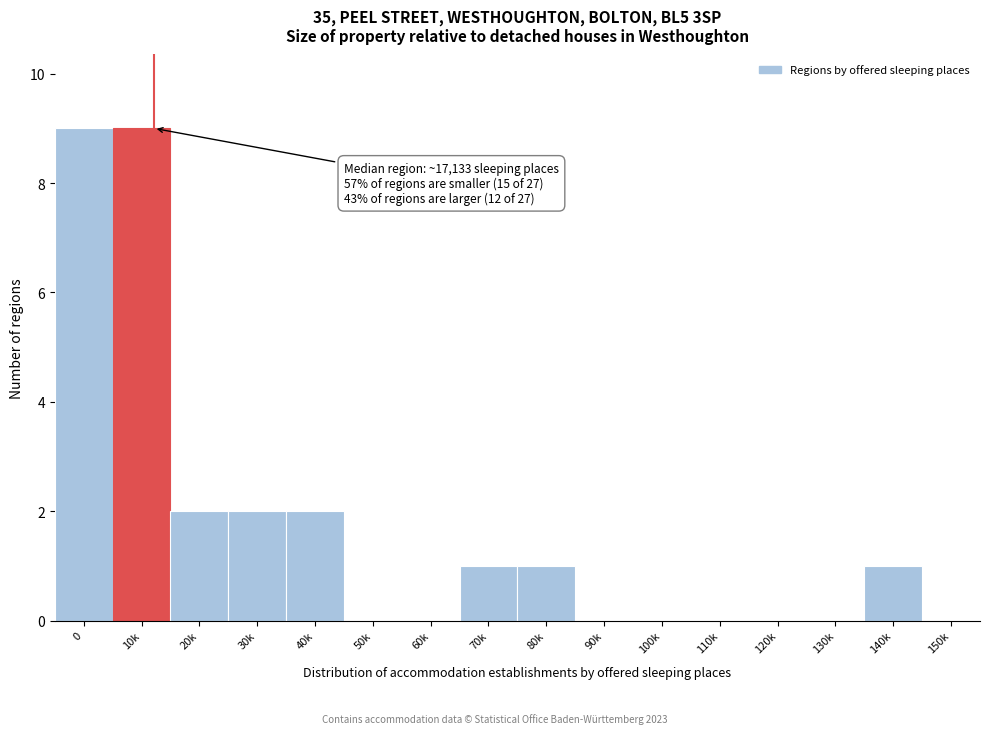

Reading left to right, transcribe all the data shown in this chart.

0=9	10k=9	20k=2	30k=2	40k=2	50k=0	60k=0	70k=1	80k=1	90k=0	100k=0	110k=0	120k=0	130k=0	140k=1	150k=0